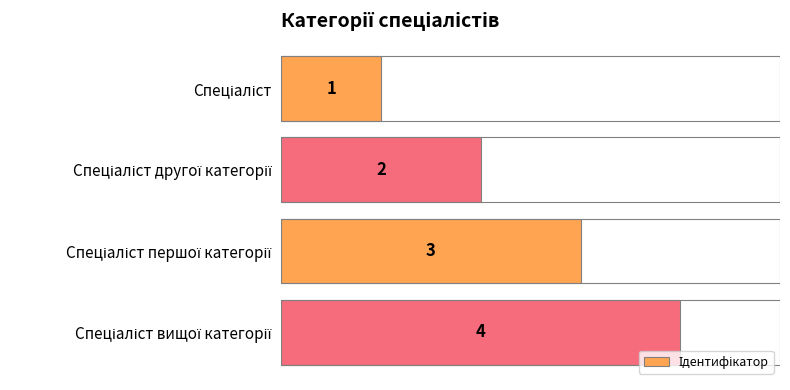

How many values are between 2 and 4?

3